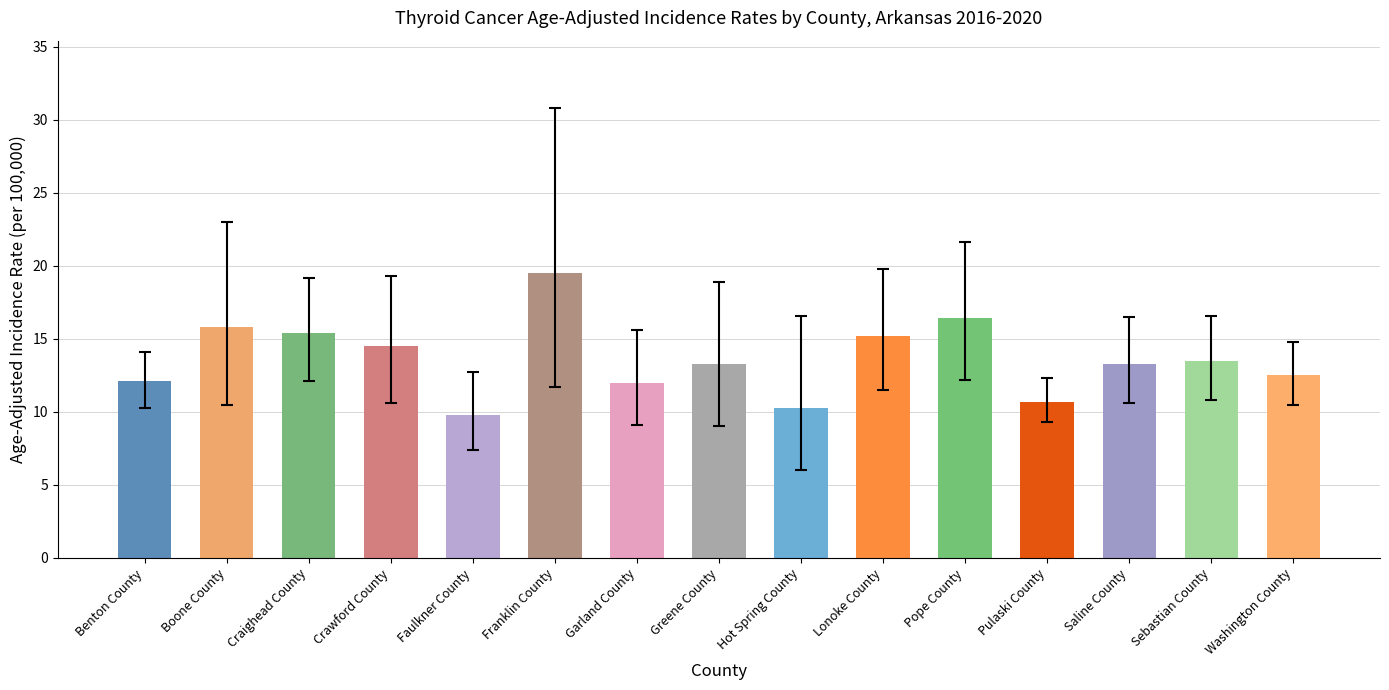

What is the change in value from Pulaski County to Sebastian County?

+2.8